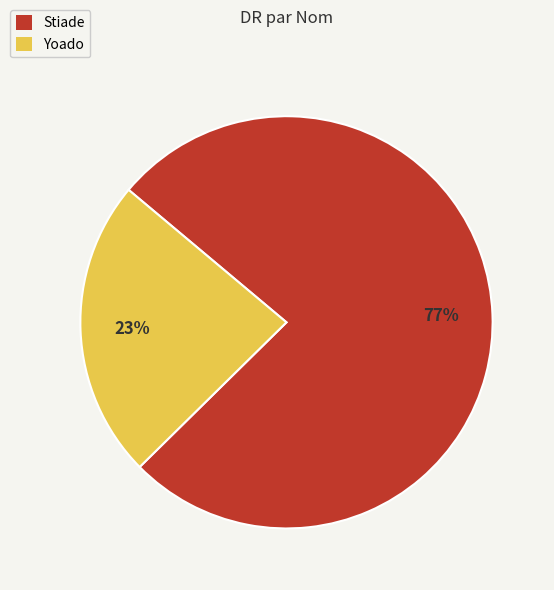

Is there a majority slice in this chart?

Yes